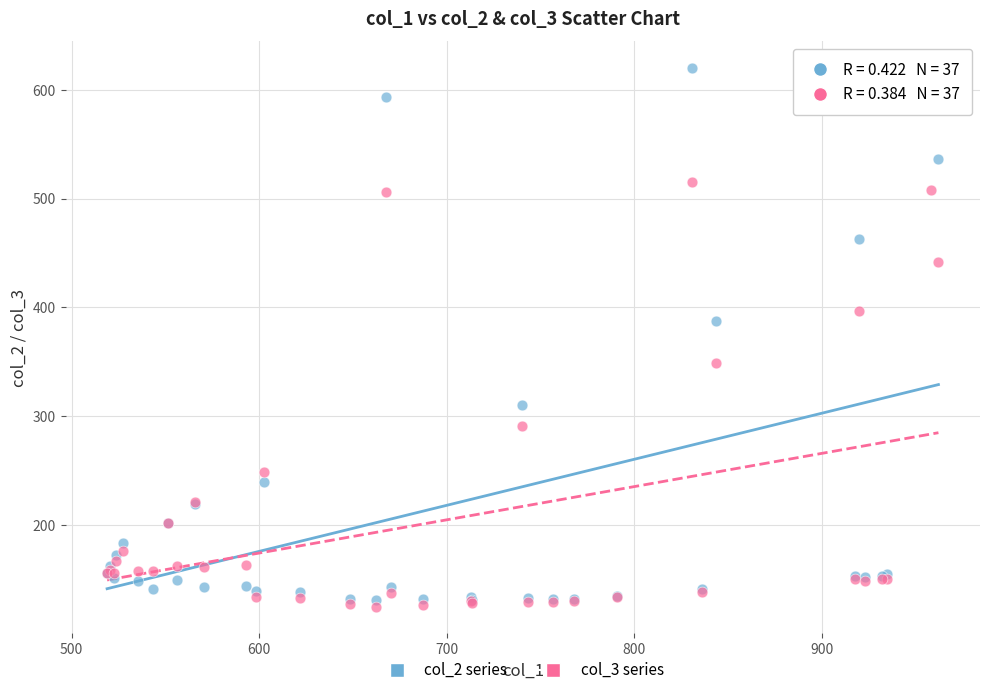

Which series contains the highest Y value?

col_2 series